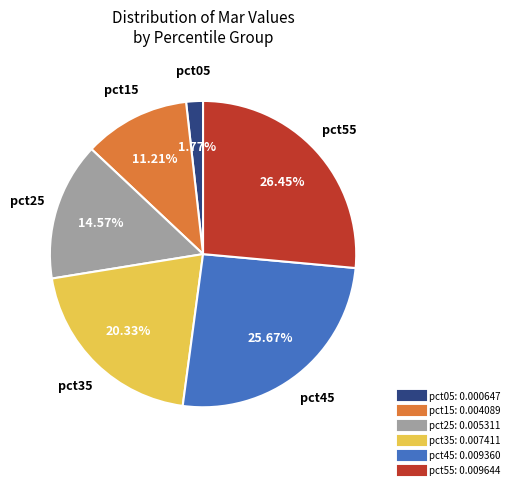

Is there any slice that represents more than half of the pie?

No